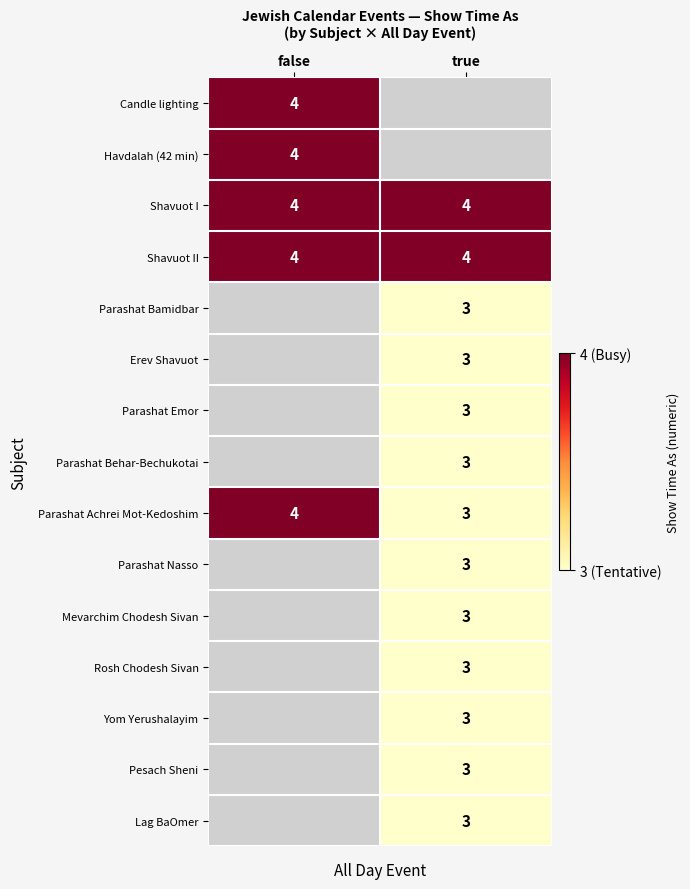

The Havdalah (42 min) series shows 4 at false. True or false?

True